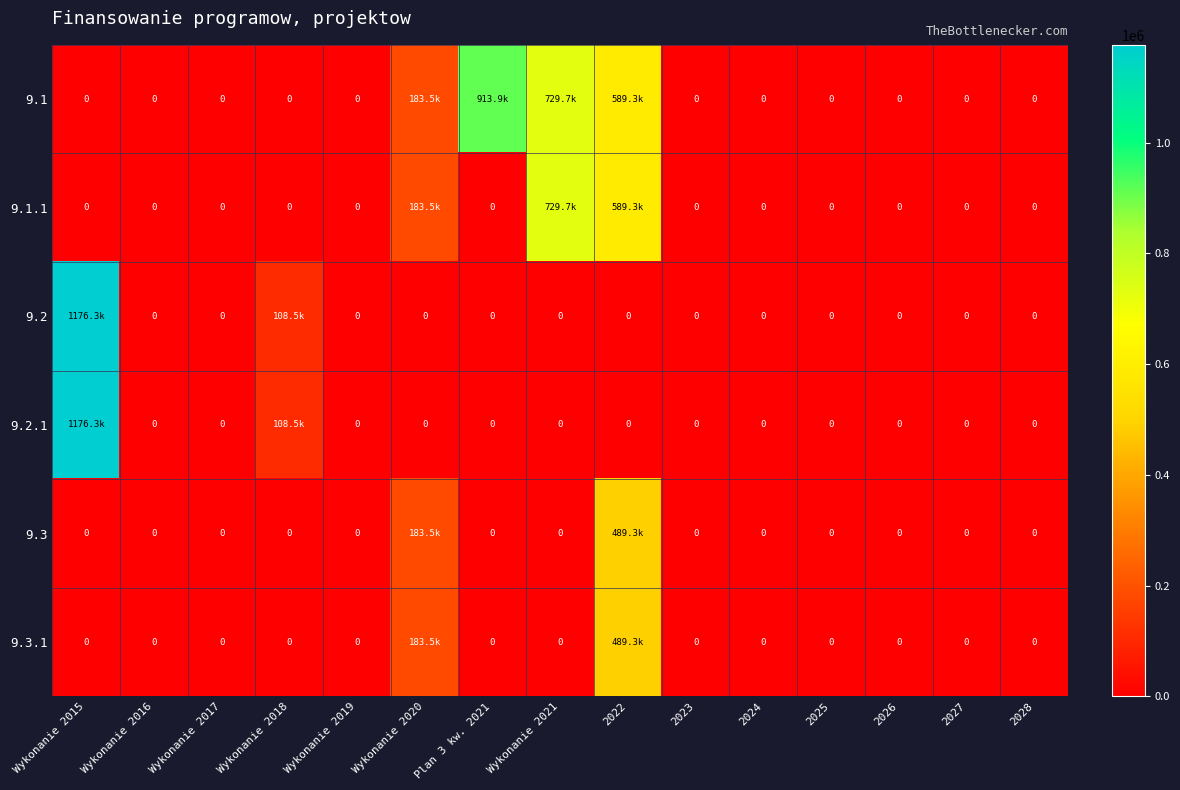

What is the maximum value shown in the chart?

1176323.2